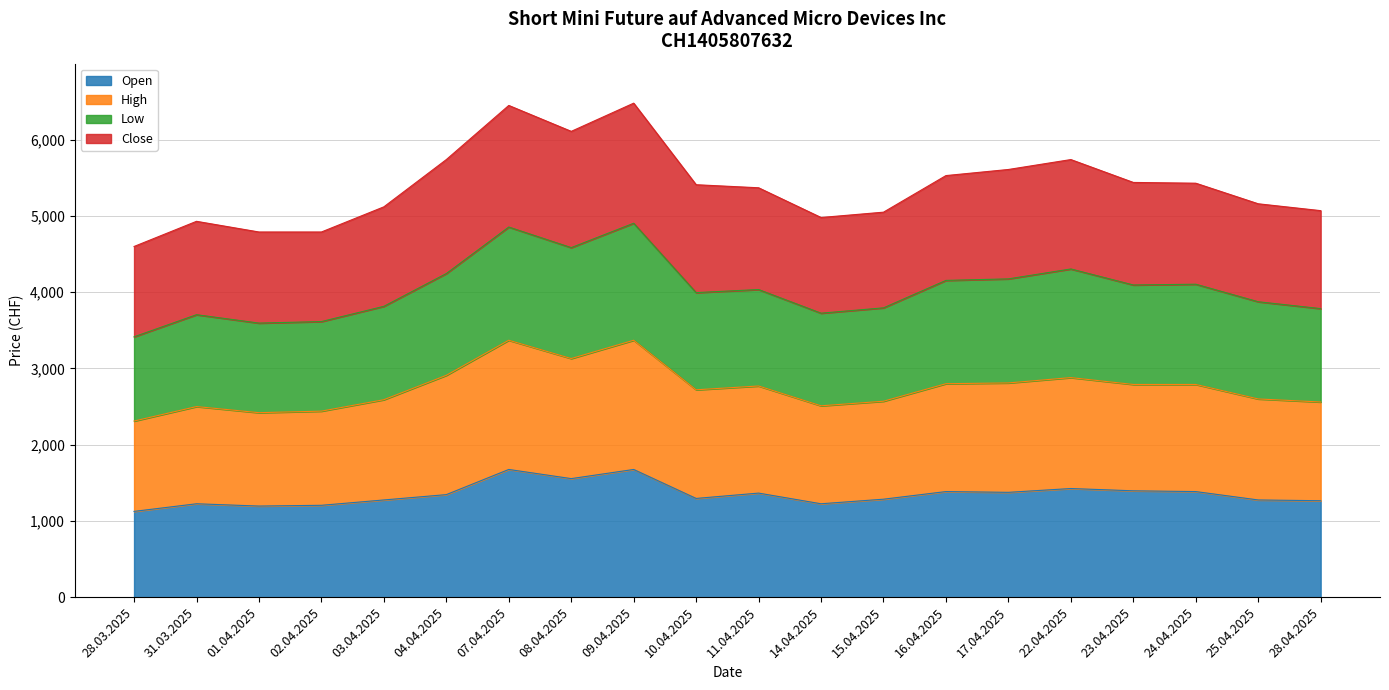

What is the label of the 3rd point from the right?

24.04.2025